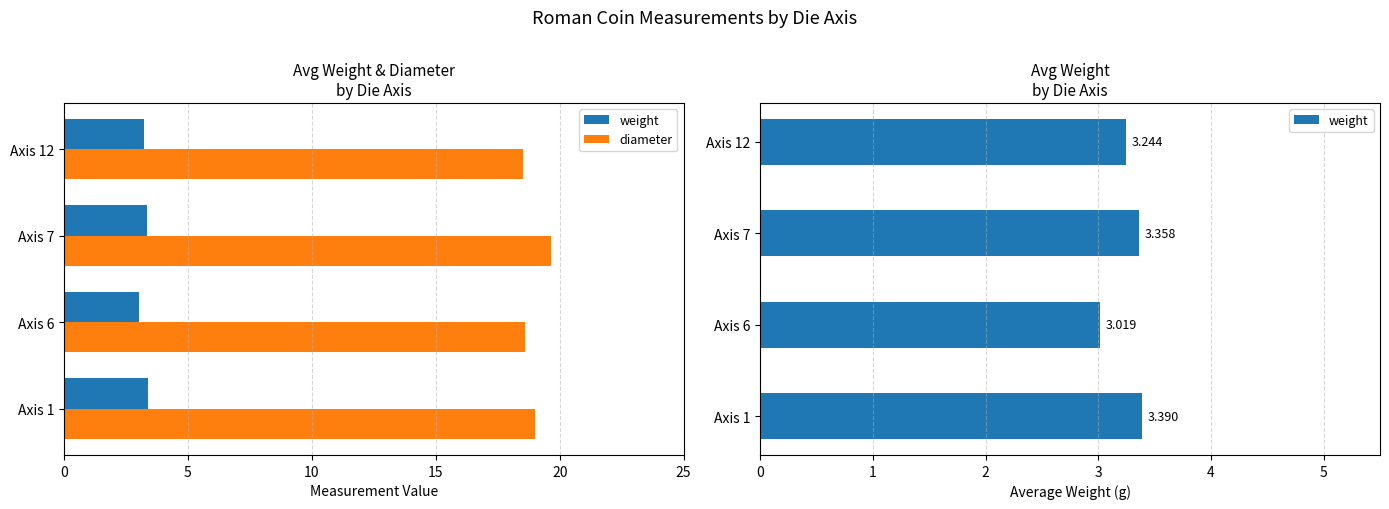

The weight series shows 3.4 at 10. True or false?

True